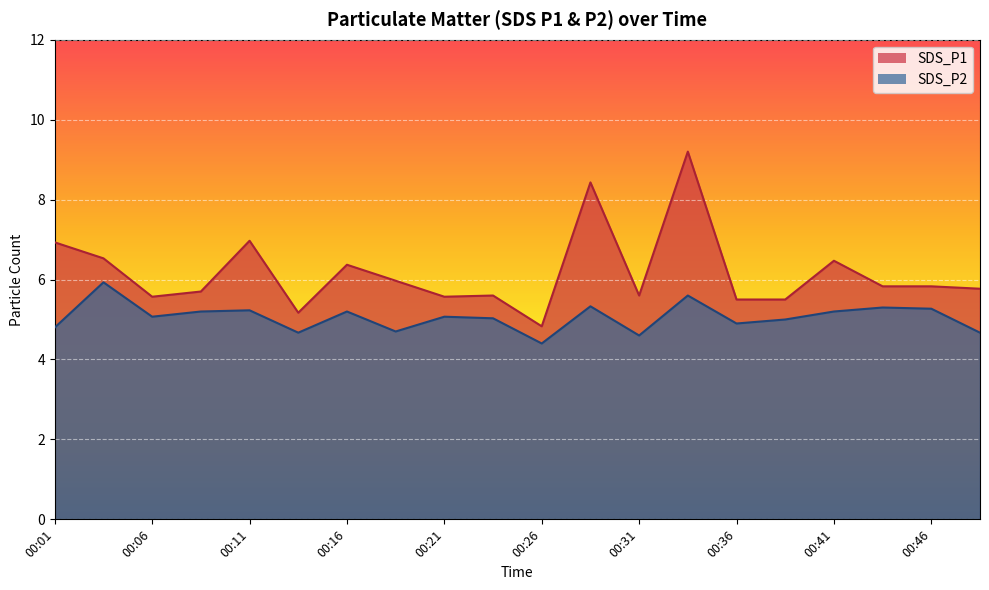

Is the value of SDS_P2 at 00:26 greater than the value of SDS_P1 at 00:46?

No